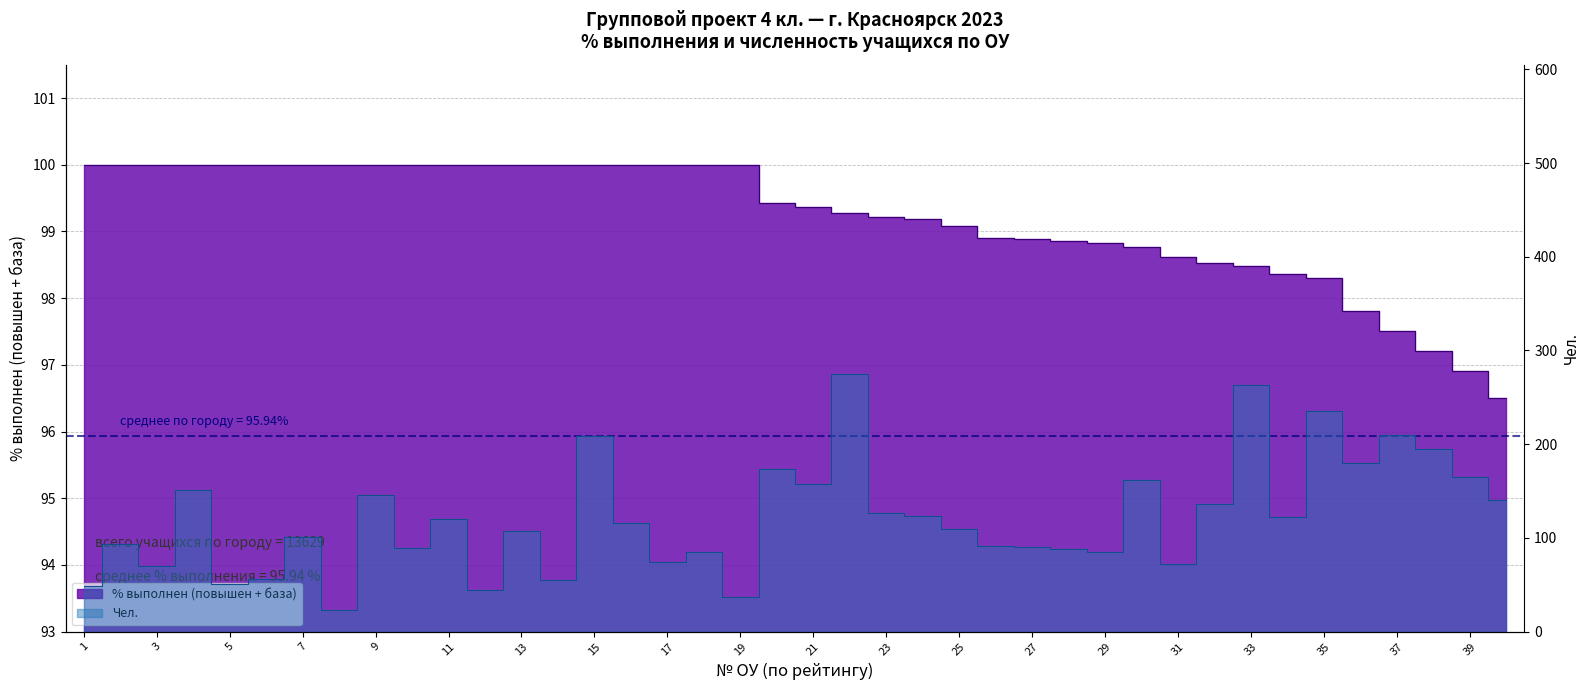

Reading left to right, extract all data points from this chart.

% выполнен (повышен + база): 1=100.0	2=100.0	3=100.0	4=100.0	5=100.0	6=100.0	7=100.0	8=100.0	9=100.0	10=100.0	11=100.0	12=100.0	13=100.0	14=100.0	15=100.0	16=100.0	17=100.0	18=100.0	19=100.0	20=99.4	21=99.4	22=99.3	23=99.2	24=99.2	25=99.1	26=98.9	27=98.9	28=98.9	29=98.8	30=98.8	31=98.6	32=98.5	33=98.5	34=98.4	35=98.3	36=97.8	37=97.5	38=97.2	39=96.9	40=96.5
Чел.: 1=49.0	2=93.0	3=70.0	4=151.0	5=51.0	6=56.0	7=101.0	8=23.0	9=146.0	10=89.0	11=120.0	12=44.0	13=107.0	14=55.0	15=209.0	16=116.0	17=74.0	18=85.0	19=37.0	20=173.0	21=158.0	22=275.0	23=127.0	24=123.0	25=109.0	26=91.0	27=90.0	28=88.0	29=85.0	30=162.0	31=72.0	32=136.0	33=263.0	34=122.0	35=235.0	36=180.0	37=210.0	38=195.0	39=165.0	40=140.0